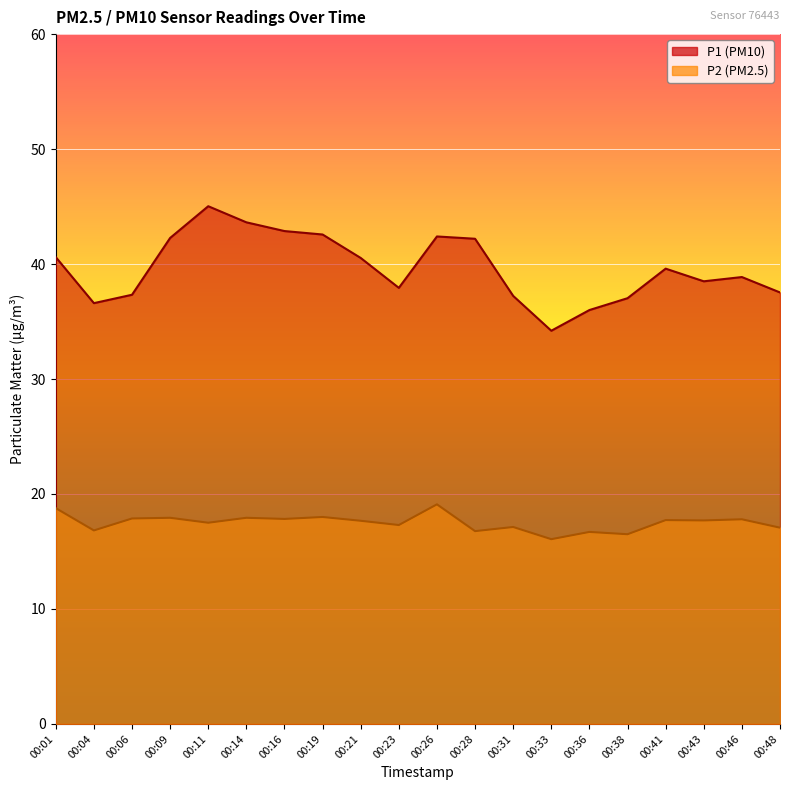

At which category does the chart reach its minimum across all series?

00:33